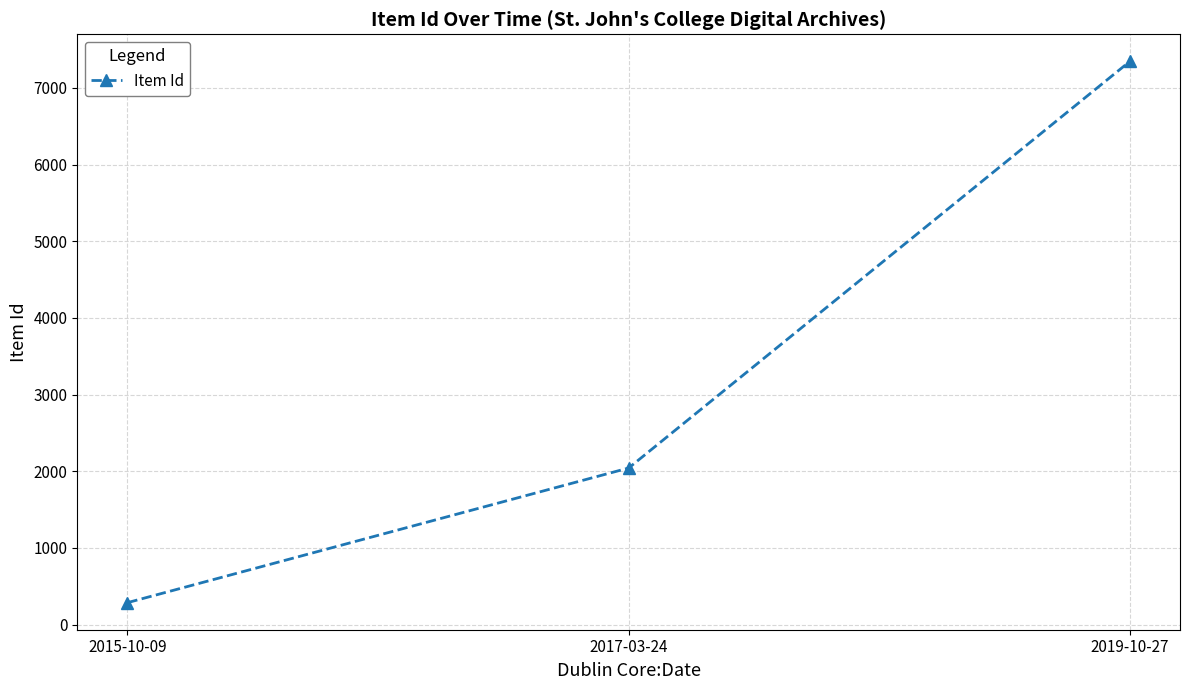

Between 2017-03-24 and 2015-10-09, which is larger?

2017-03-24